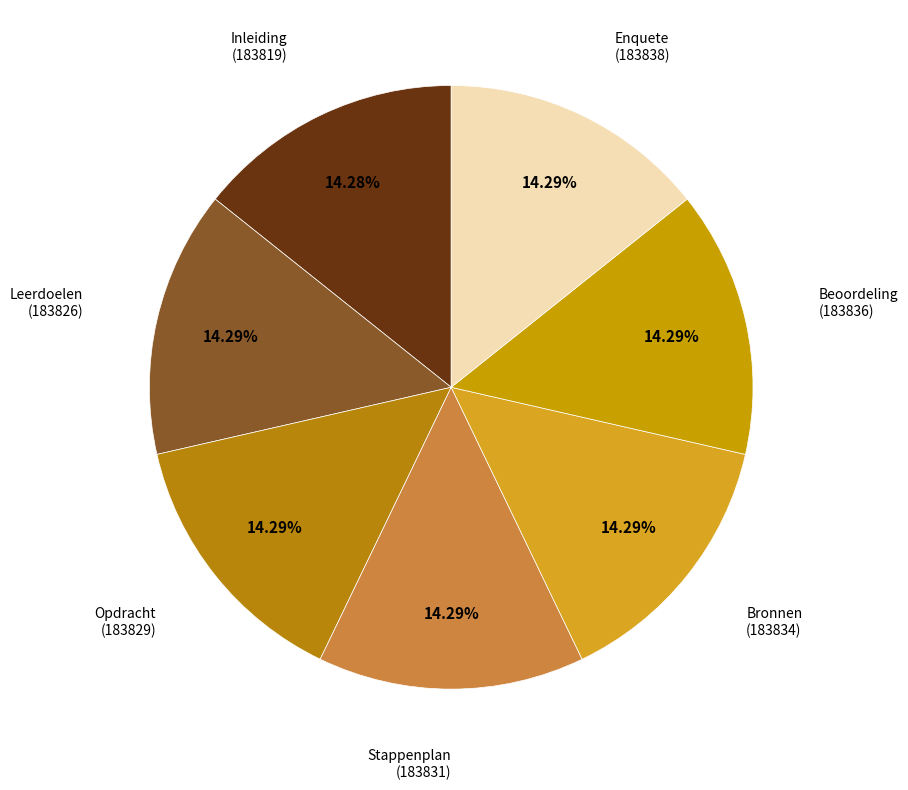

What percentage is NOT represented by Inleiding?

85.7%